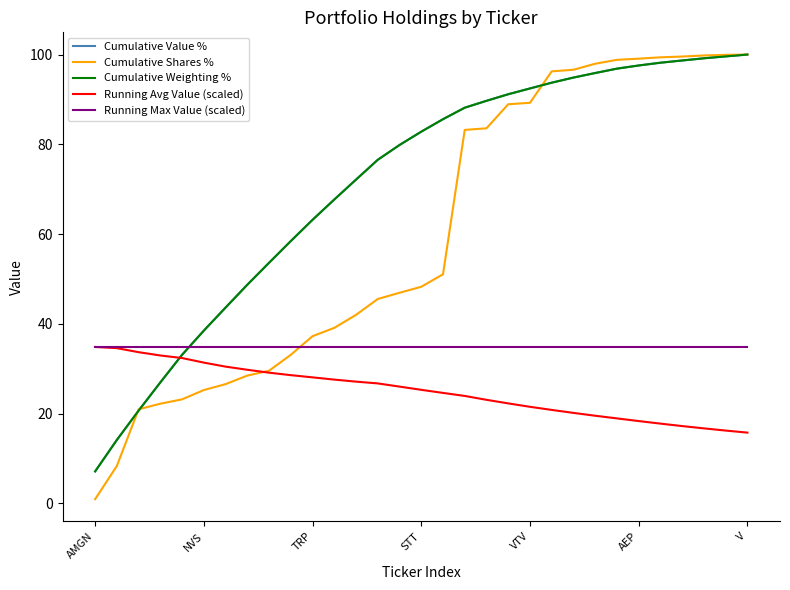

True or false: Cumulative Value % and Running Max Value (scaled) cross at least once.

True